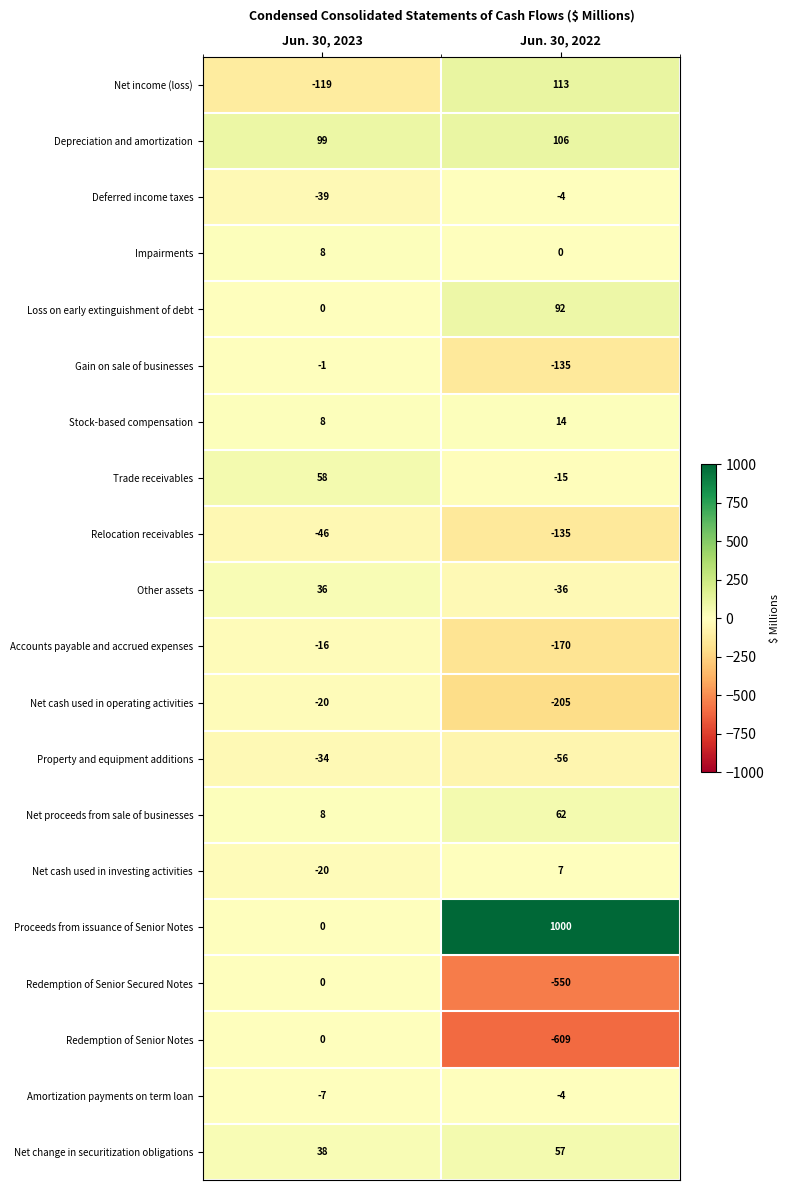

At which category is the sum across all series the highest?

Jun. 30, 2023